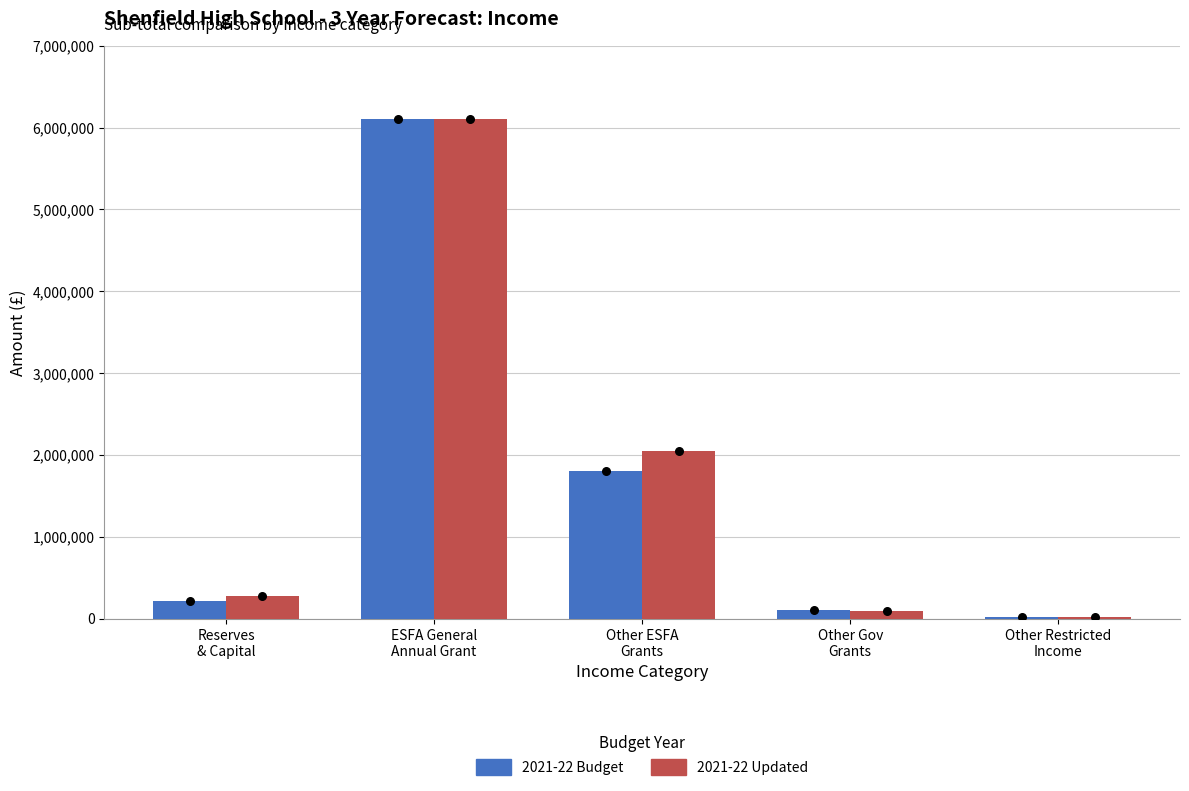

Which series has the largest Y range (max minus min)?

2021-22 Budget